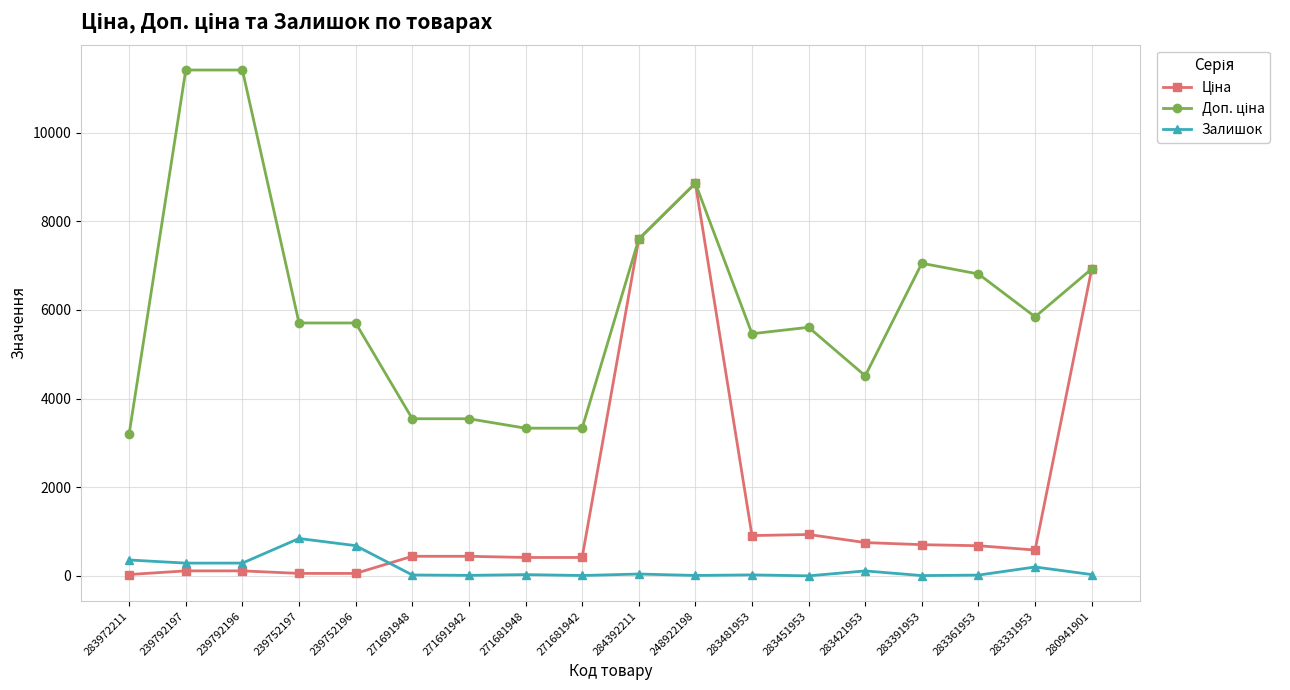

At how many categories does at least one series exceed 6580?

7